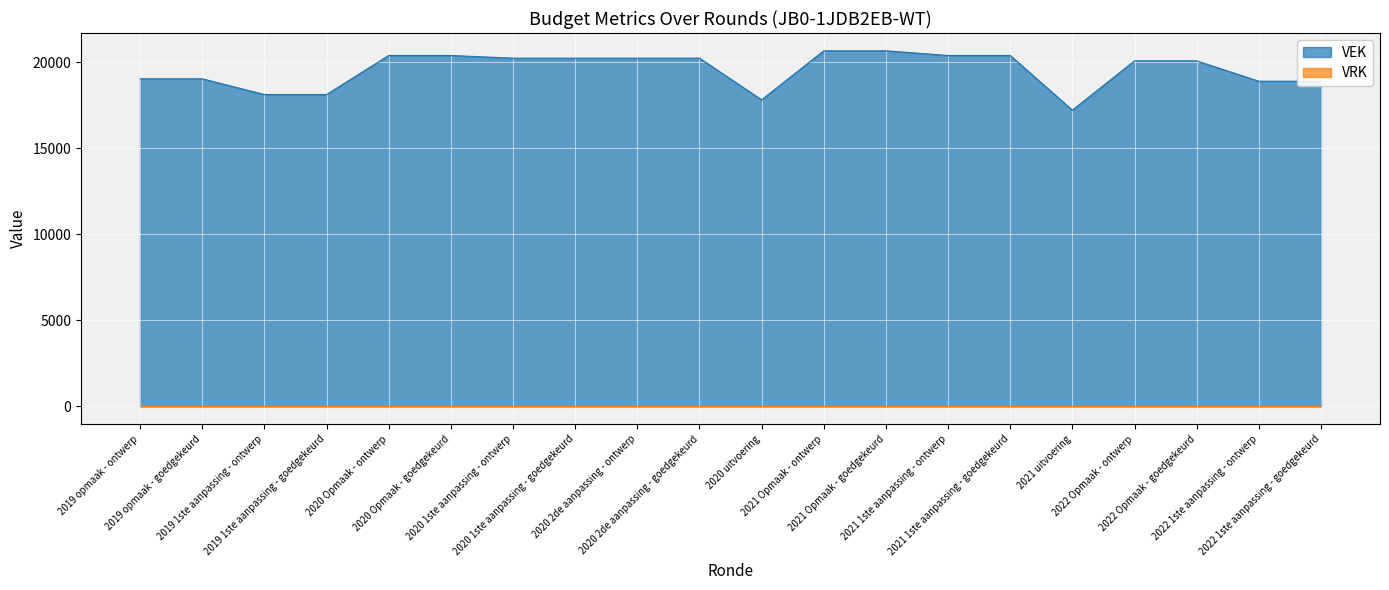

Which has a higher value, 2022 Opmaak - goedgekeurd or 2019 1ste aanpassing - goedgekeurd?

2022 Opmaak - goedgekeurd